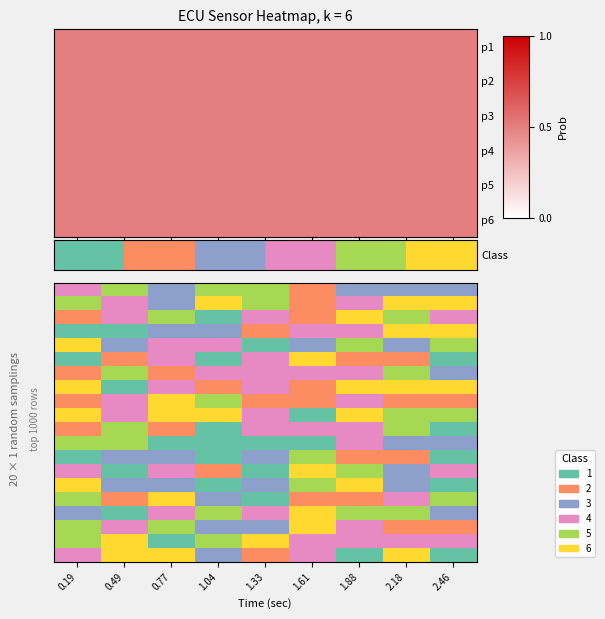

At how many categories does at least one series exceed 2?

9